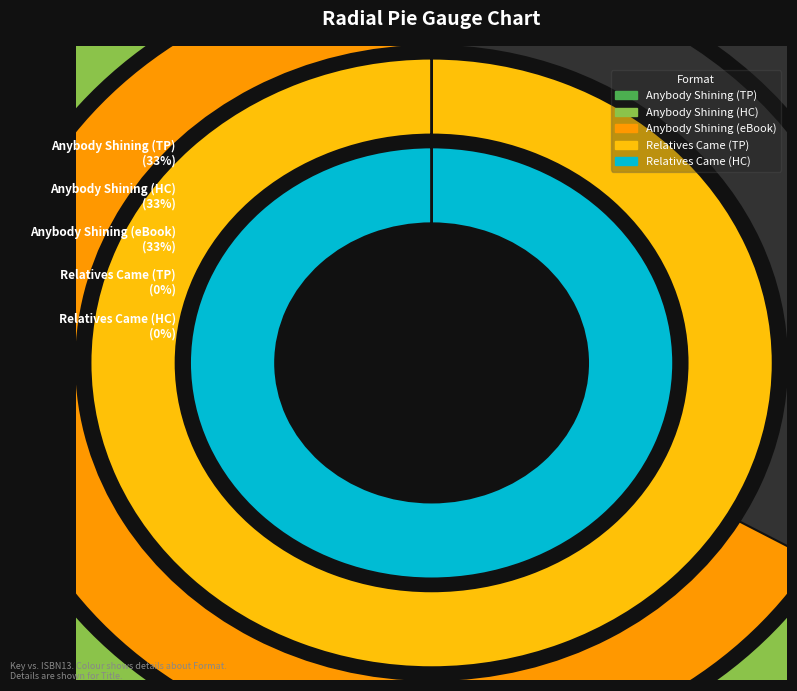

True or false: 9781442432925 accounts for 41% of the total.

False